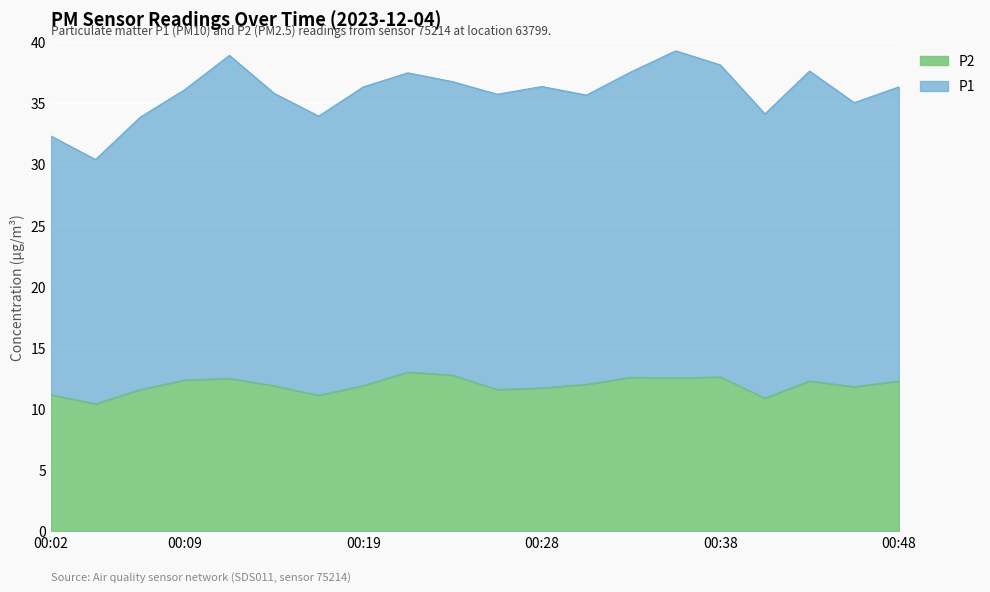

How many values in the P2 series exceed 12?

9